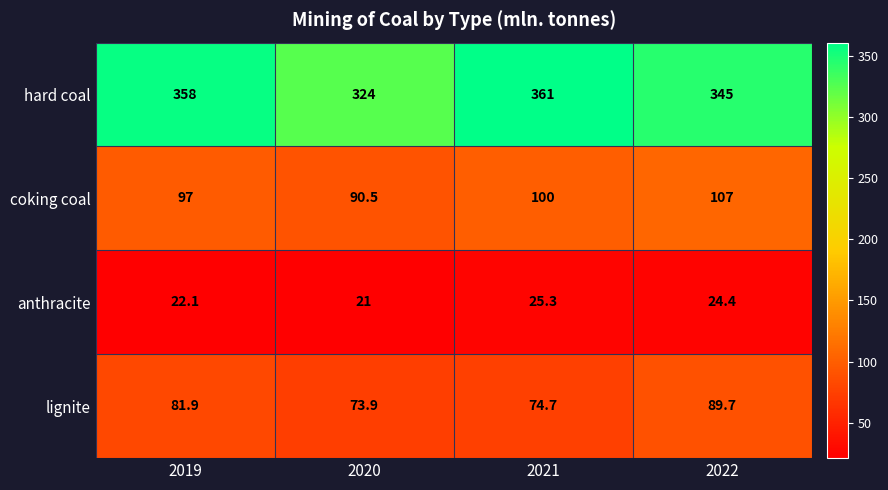

Reading left to right, list all the values displayed in this chart.

hard coal: 358.0	324.0	361.0	345.0
coking coal: 97.0	90.5	100.0	107.0
anthracite: 22.1	21.0	25.3	24.4
lignite: 81.9	73.9	74.7	89.7